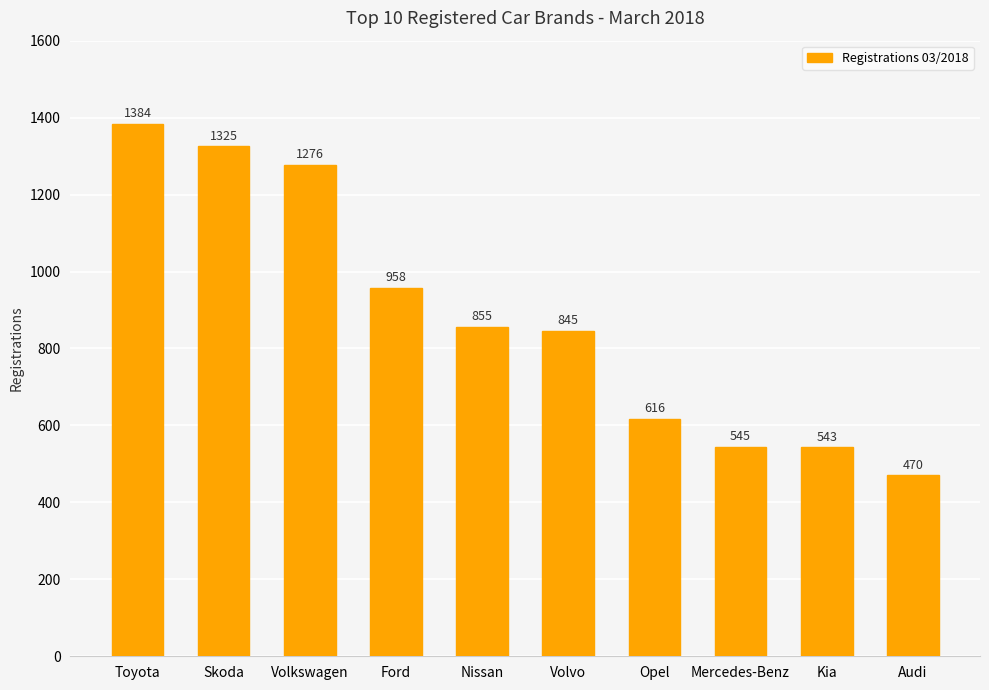

Which has a higher value, Volvo or Volkswagen?

Volkswagen